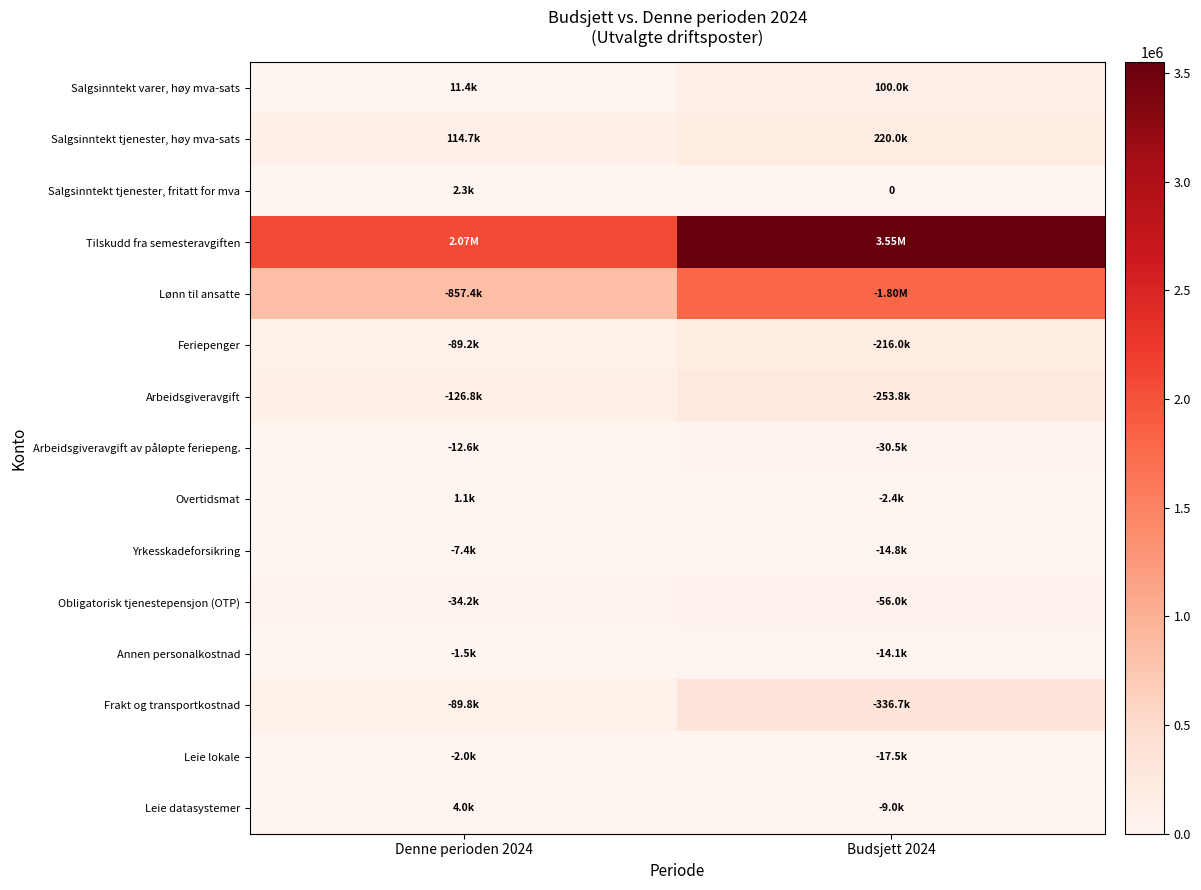

Is the value of Leie datasystemer at Budsjett 2024 greater than the value of Annen personalkostnad at Denne perioden 2024?

Yes